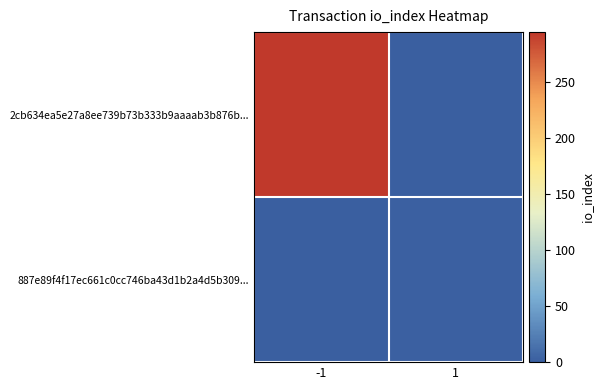

Which series has the largest total across all categories?

2cb634ea5e27a8ee739b73b333b9aaaab3b876b...